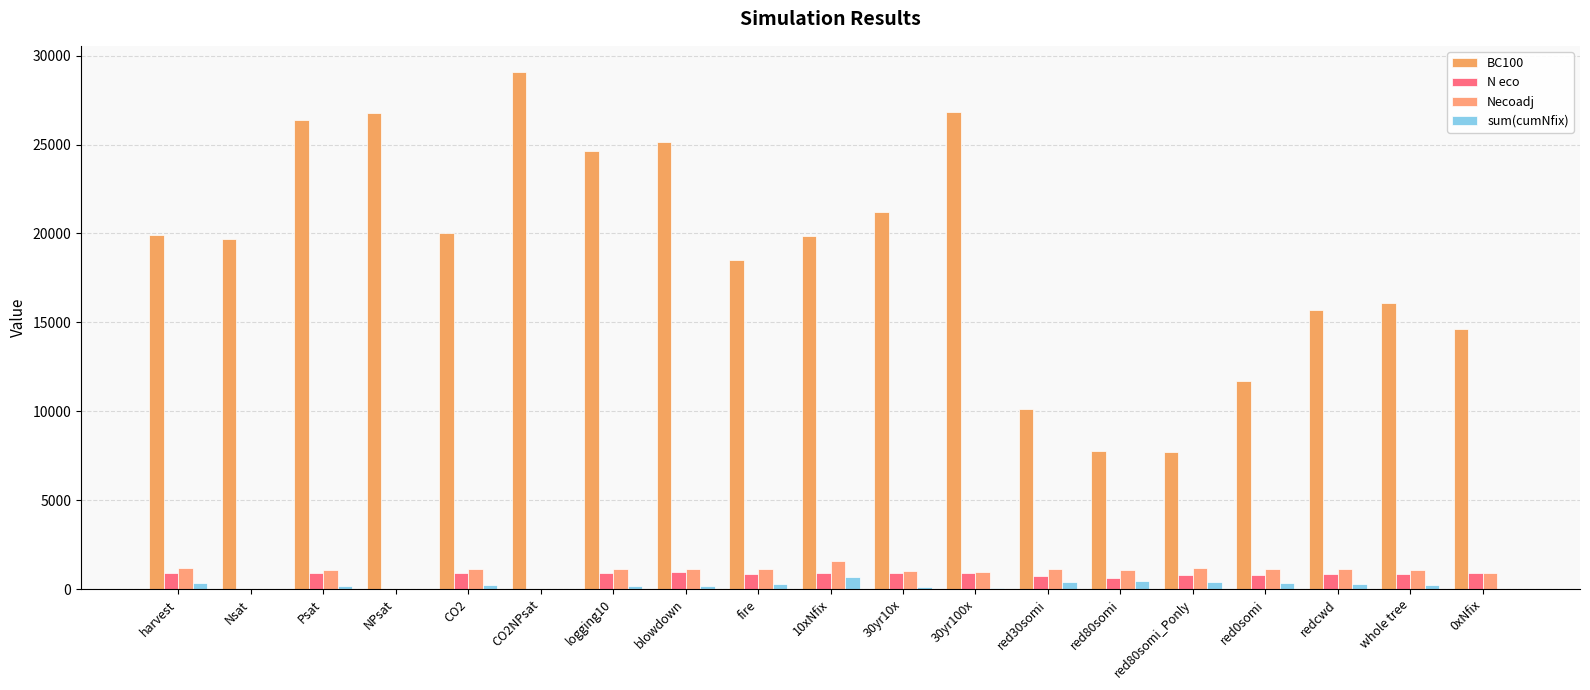

At which label is BC100 closest to 18411?

fire